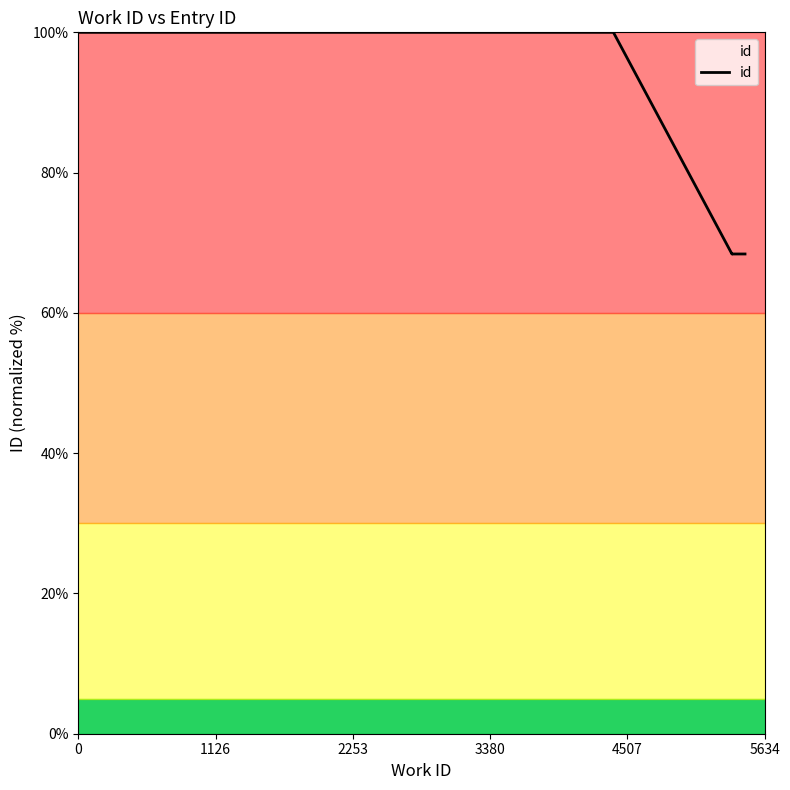

Does the chart display data point markers on the line(s)?

No